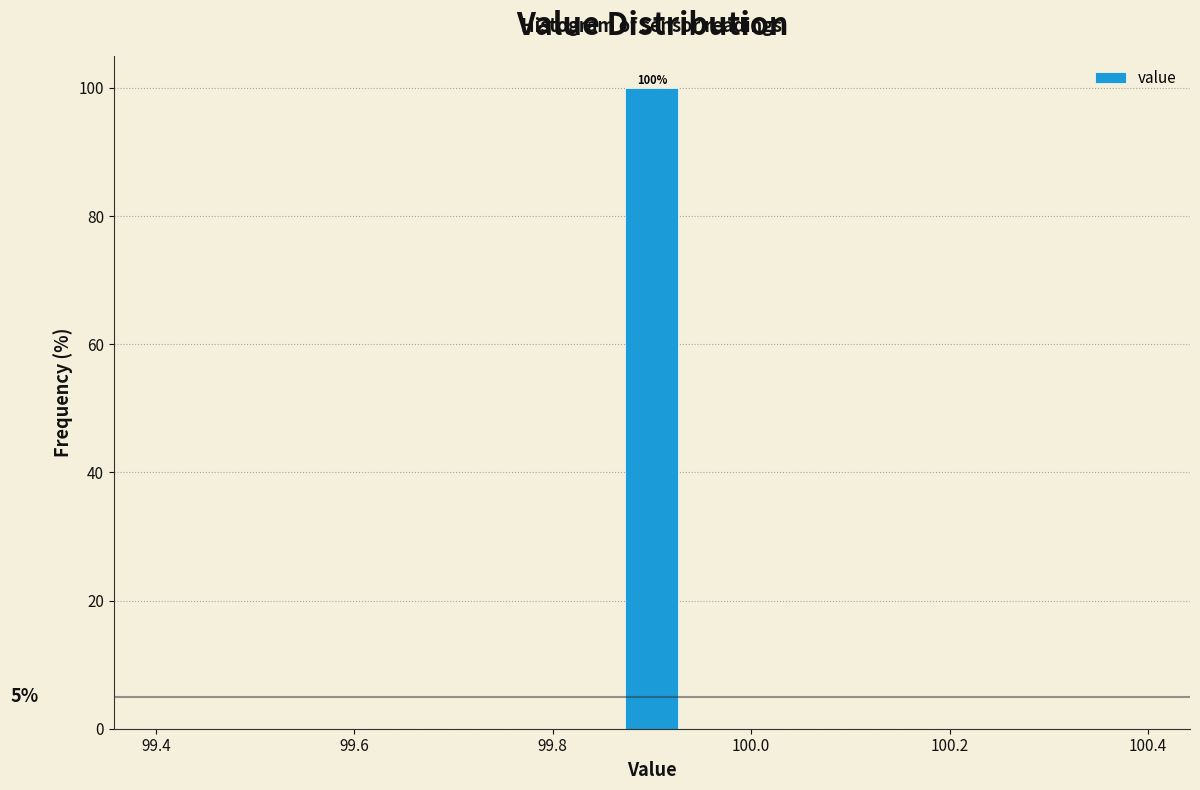

Around what value on the x-axis is the tallest bar? Give the approximate position of its centre, as read against the axis.

99.90